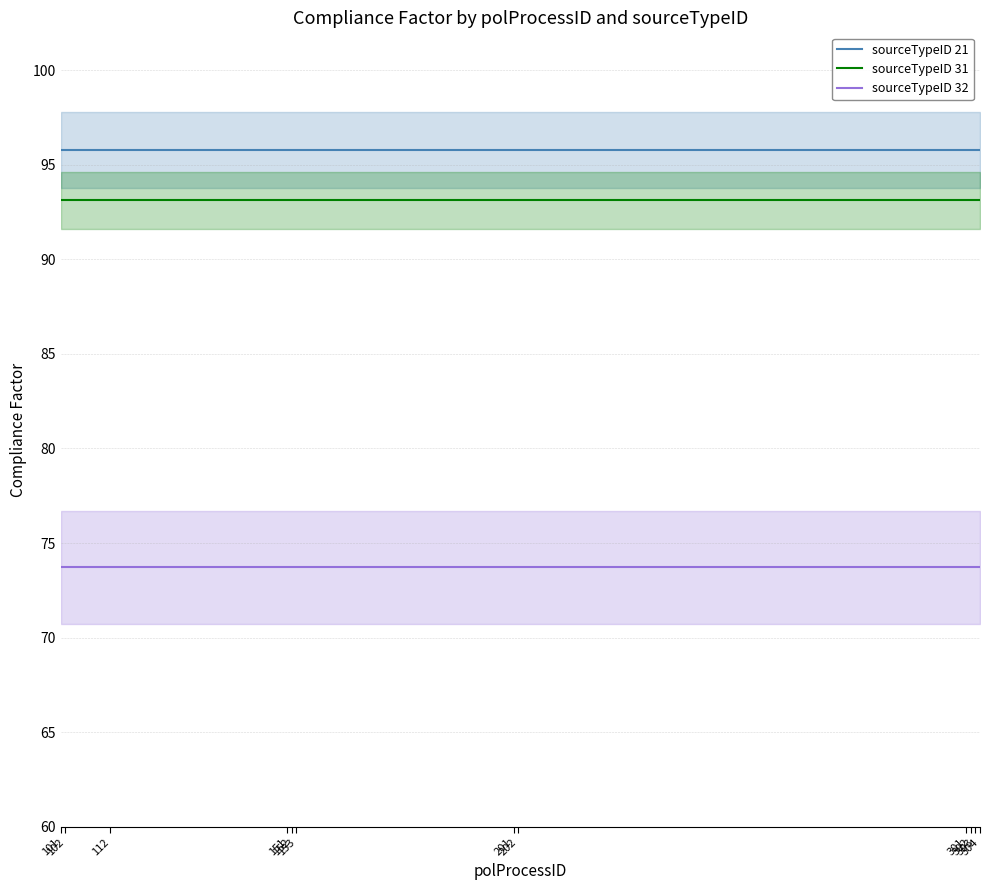

Does the chart display data point markers on the line(s)?

No